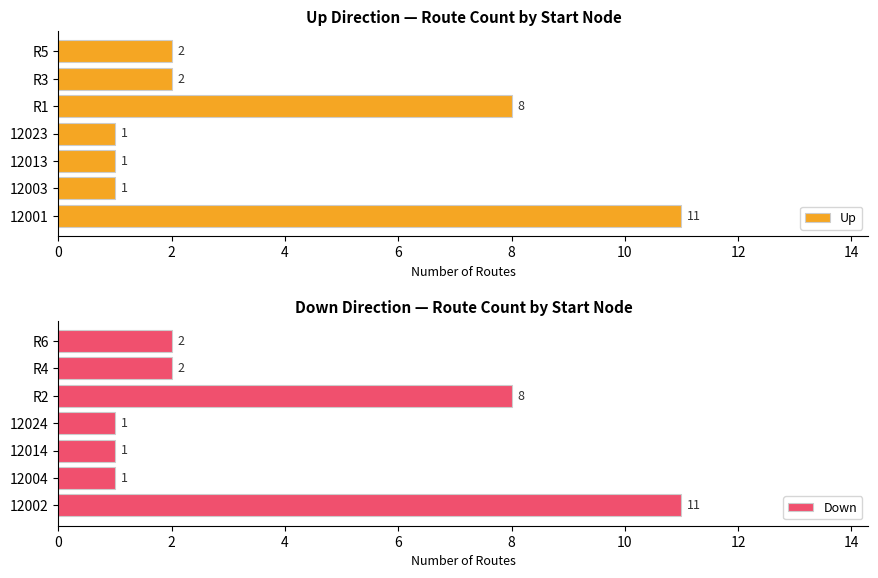

What is the minimum value for Down?

1